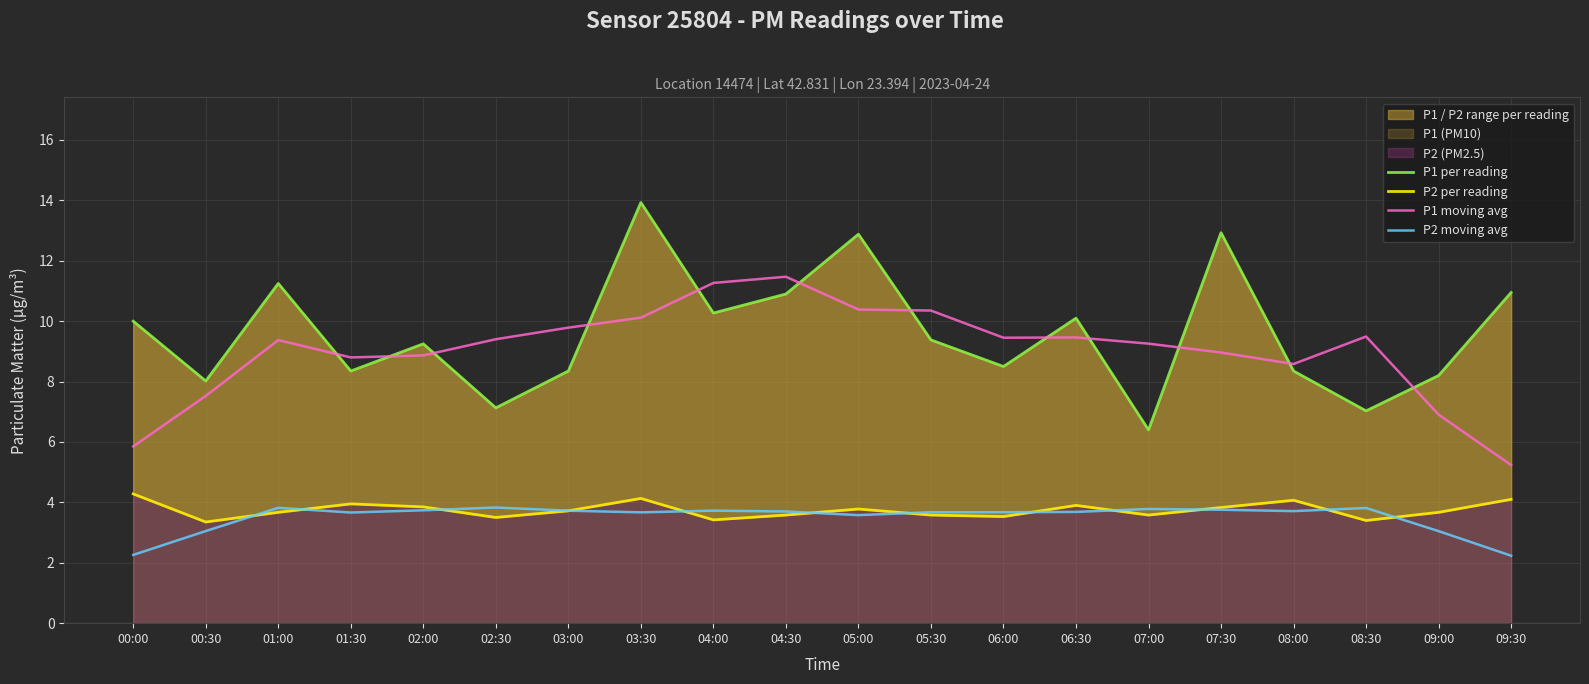

How many values in the P2 moving avg series are below 3?

2